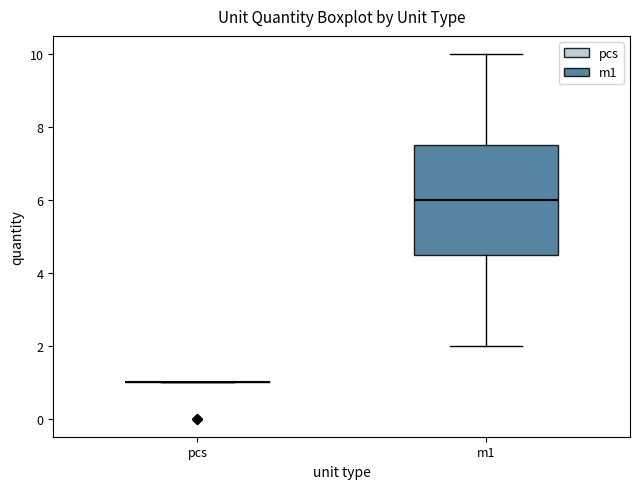

Which box is the tallest, from its lower edge to its upper edge?

m1